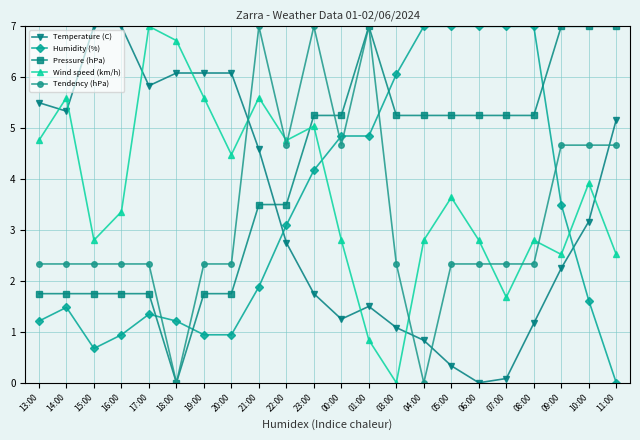

Rank the series at 20:00 from highest to lowest value.

Temperature (C), Wind speed (km/h), Tendency (hPa), Pressure (hPa), Humidity (%)